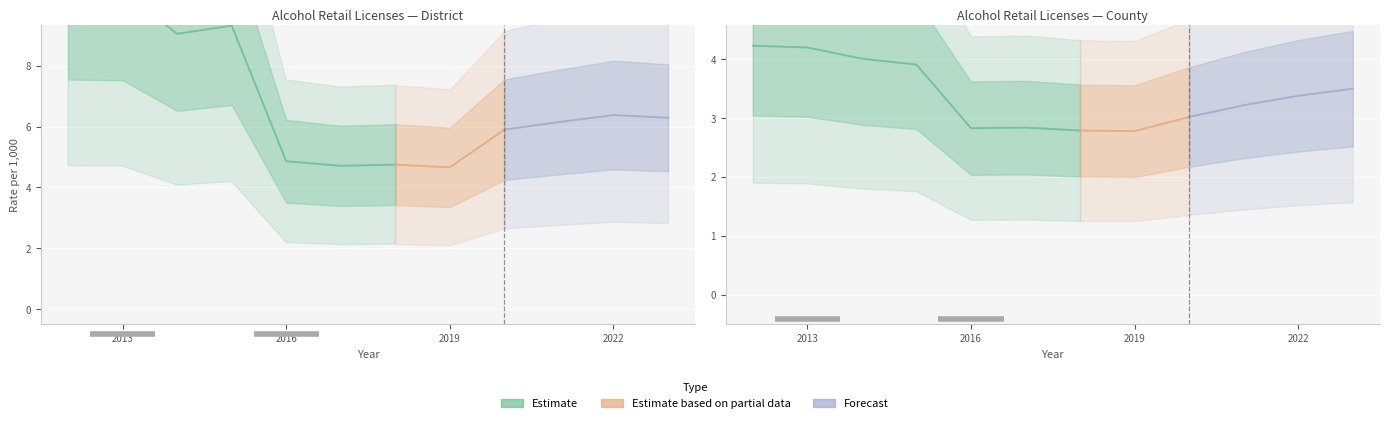

True or false: state_rate and locale_rate intersect in this chart.

False